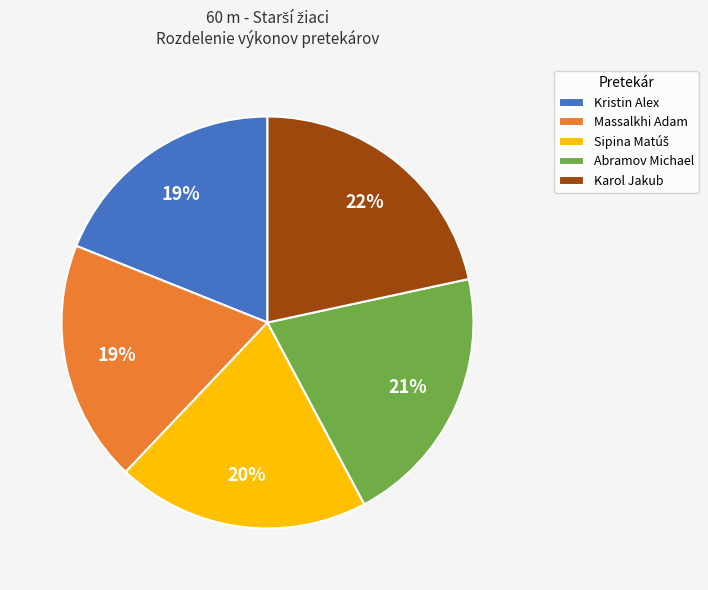

To the nearest percent, what portion does Massalkhi Adam represent?

19%